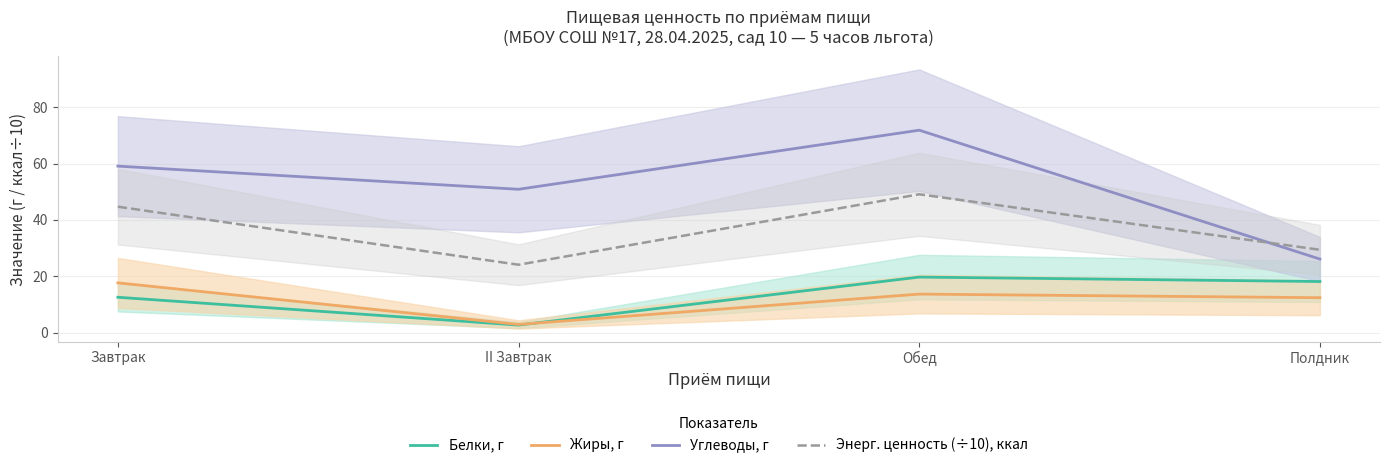

Read the Жиры, г value at II Завтрак.

2.9